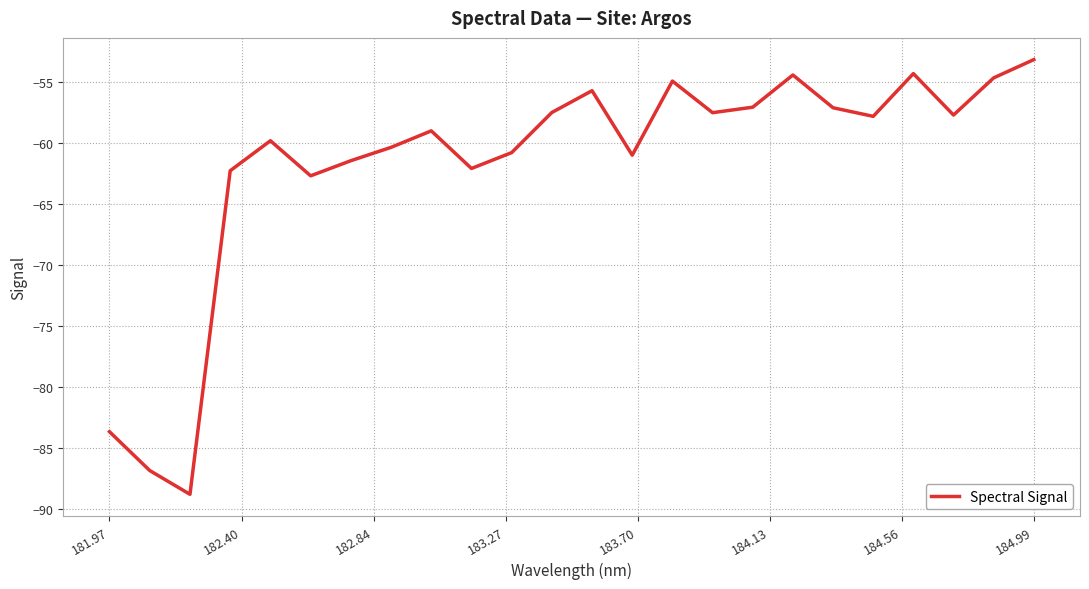

Is this an area chart (filled region under the line)?

No